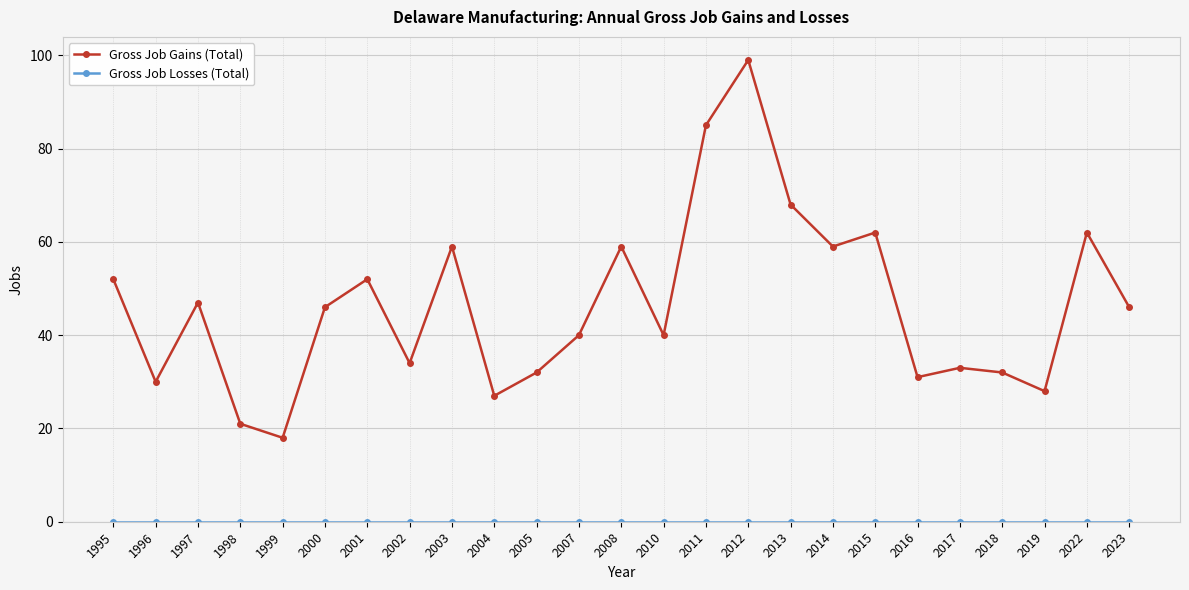

What is the difference between the highest and lowest values at 2013?

68